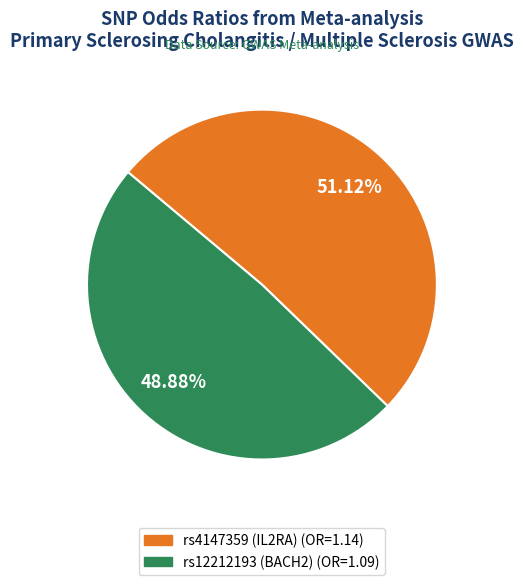

To the nearest percent, what is the difference between the largest and smallest slice percentages?

2%